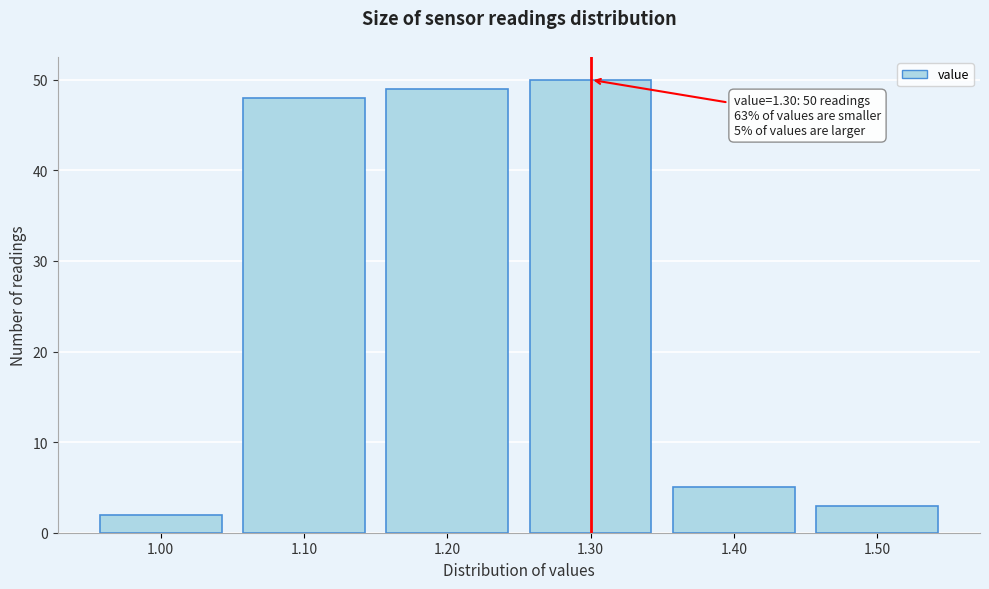

Reading left to right, transcribe all the data shown in this chart.

1.00=2	1.10=48	1.20=49	1.30=50	1.40=5	1.50=3